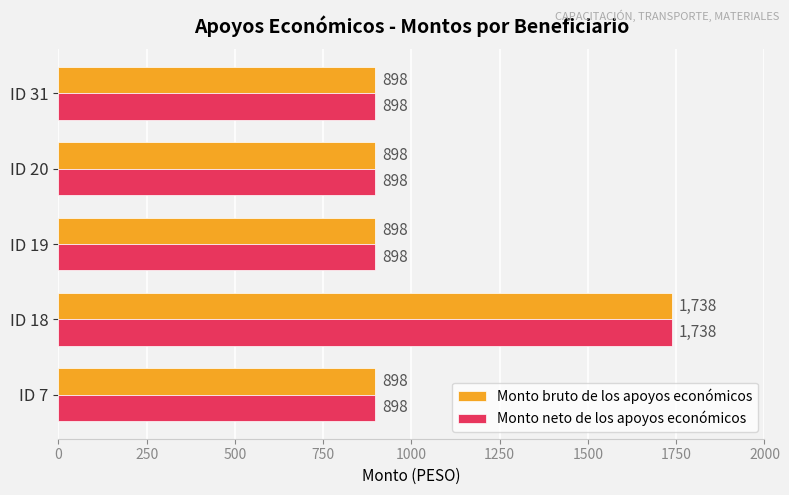

Is it true that Monto neto de los apoyos económicos equals 921 at ID 18?

False